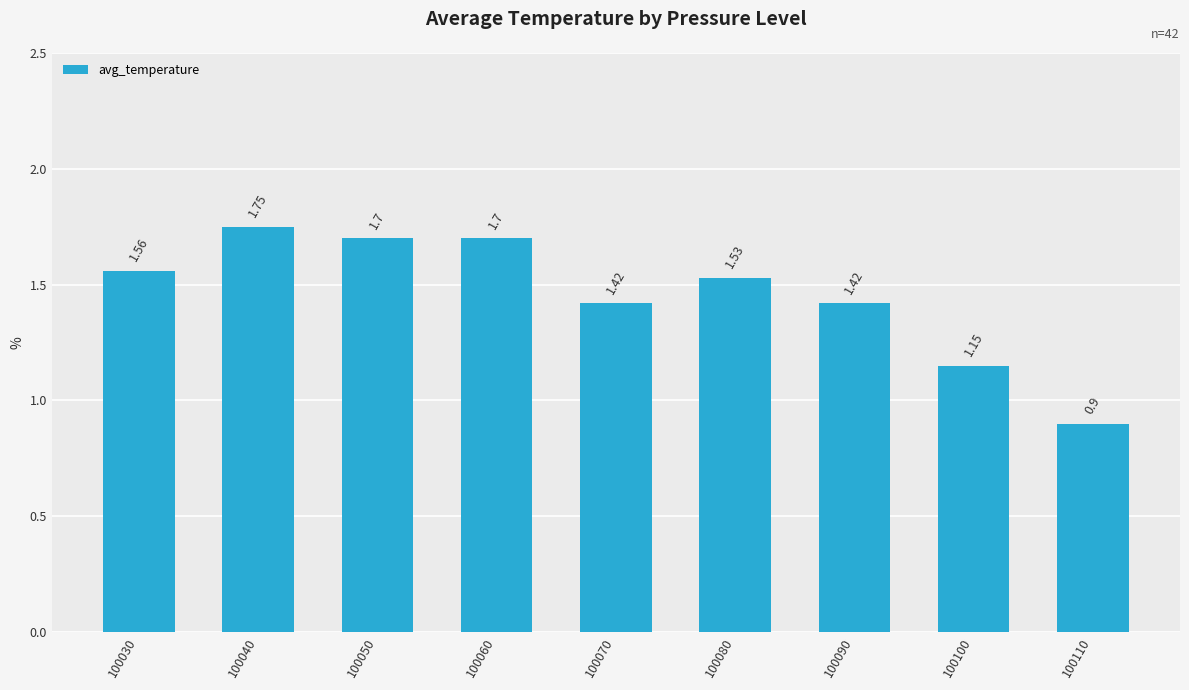

What is the difference between the second highest and minimum values?

0.8